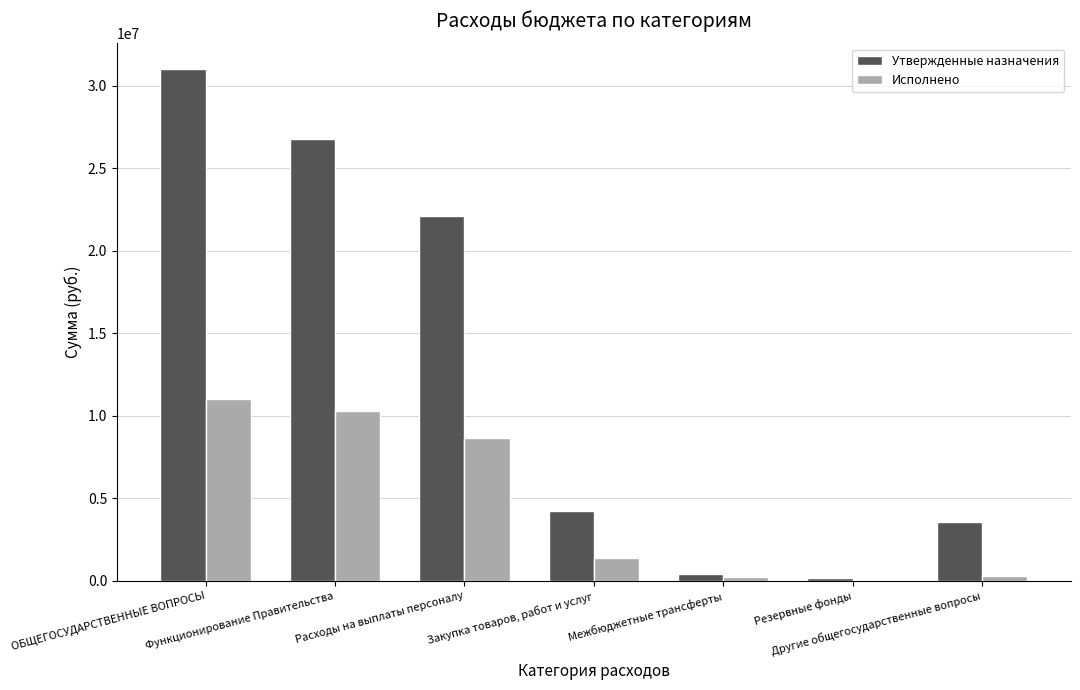

How many groups of bars are there?

7